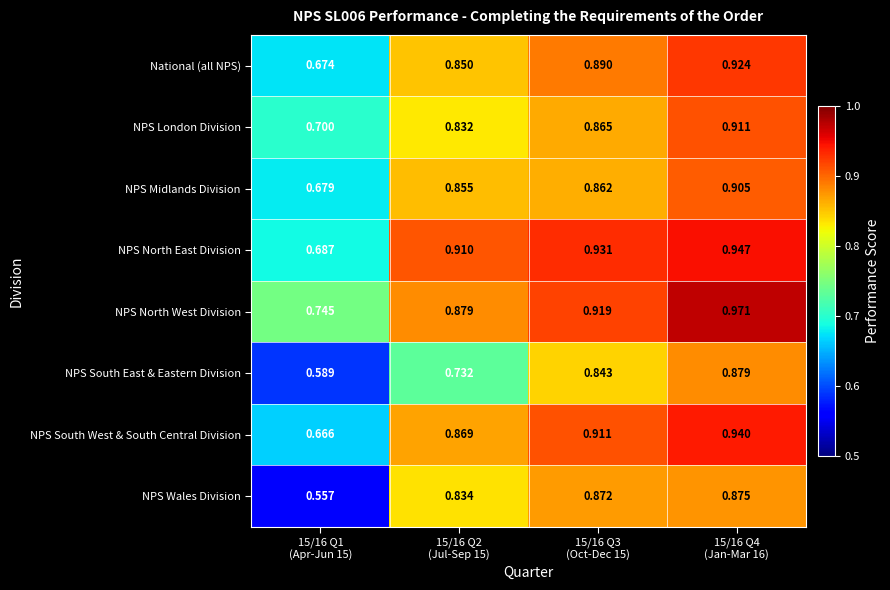

Between 15/16 Q1
(Apr-Jun 15) and 15/16 Q2
(Jul-Sep 15), which series saw the biggest shift?

NPS Wales Division